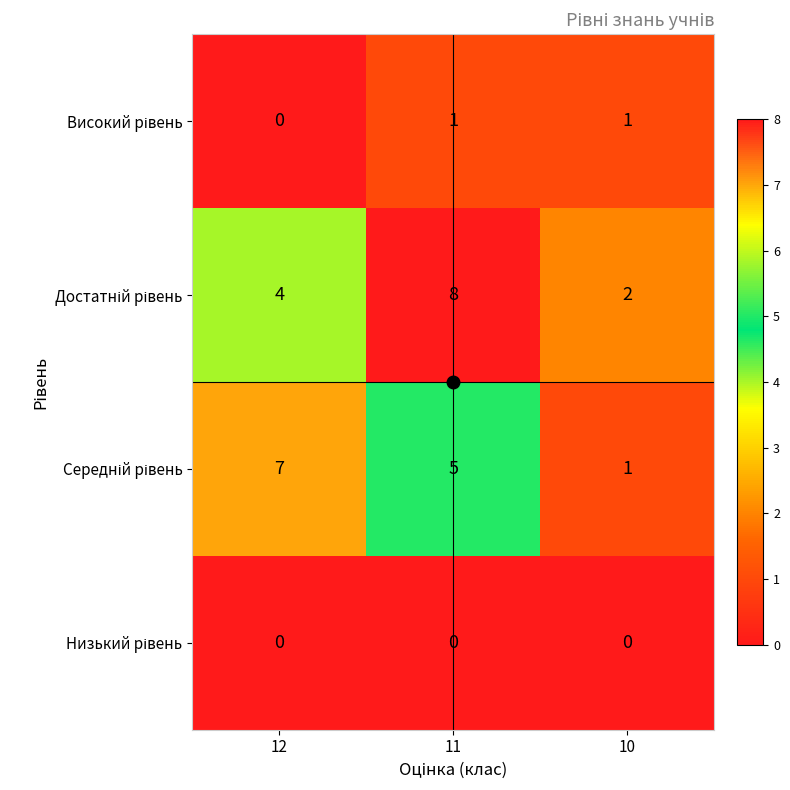

Which label corresponds to the largest value in the chart?

11